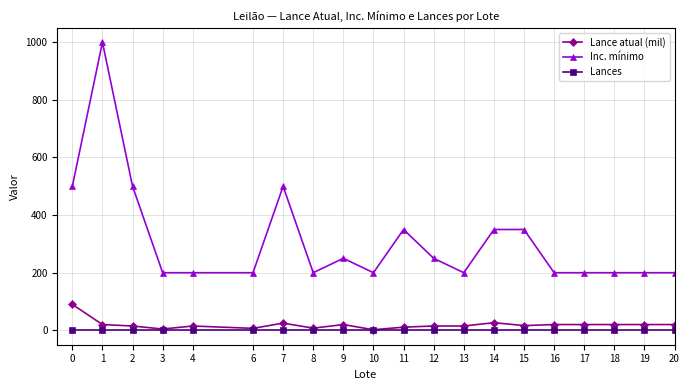

True or false: Lance atual (mil) and Inc. mínimo cross at least once.

False